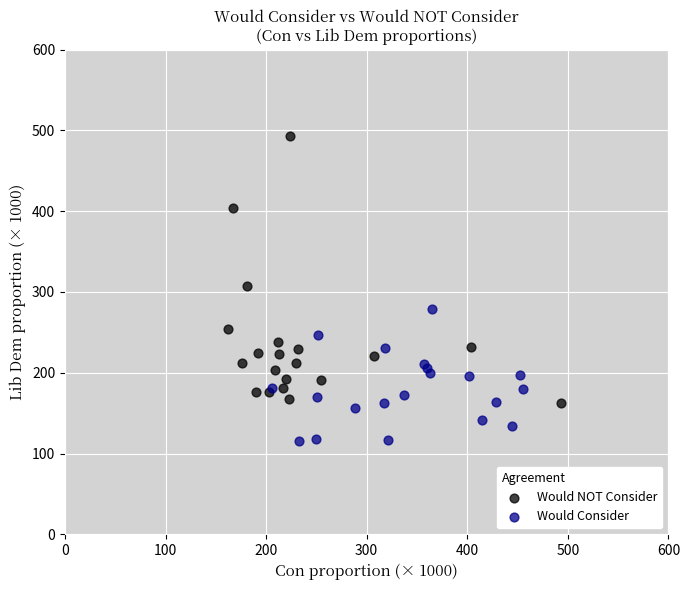

Which series reaches the minimum Y coordinate?

Would Consider